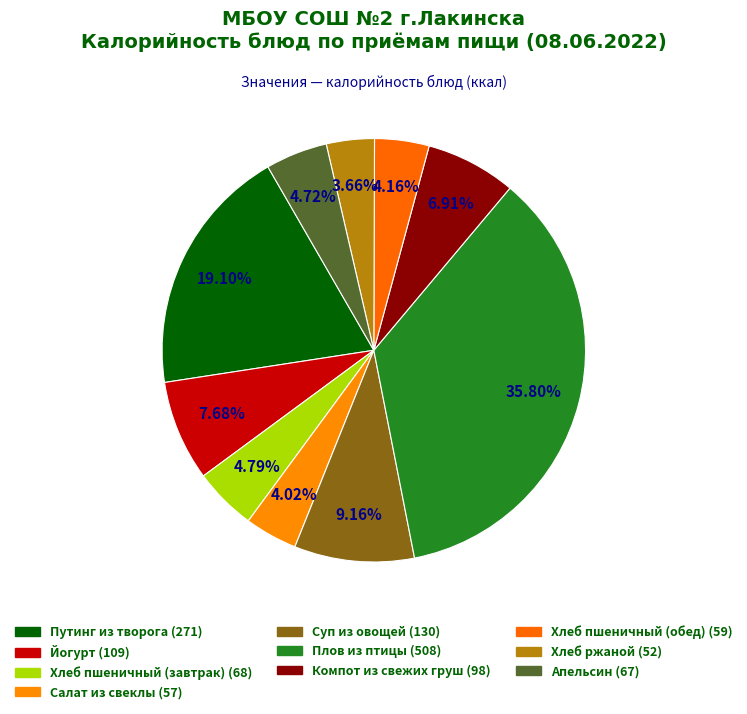

Combined, what portion of the pie is Путинг из творога and Салат из свеклы?

23.1%